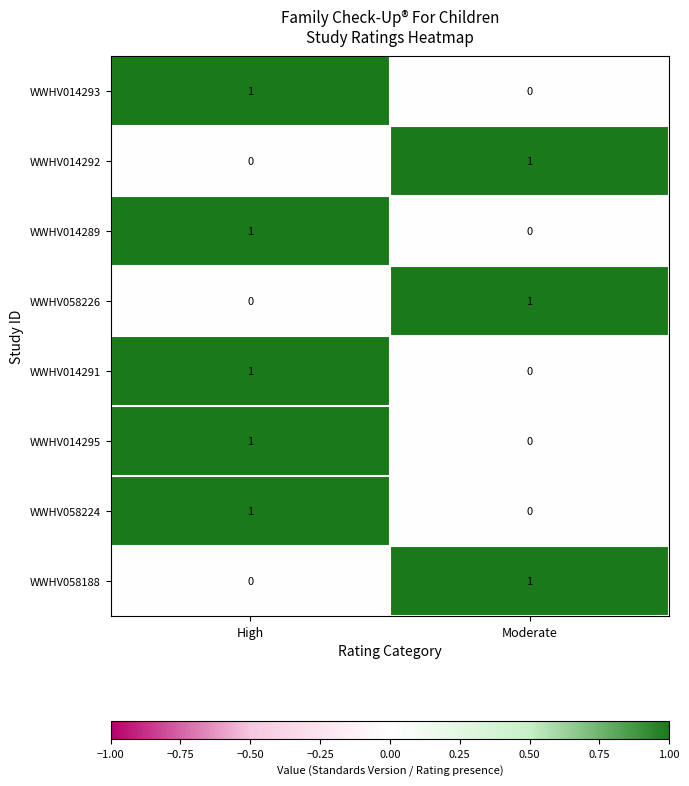

Count the number of data series in this chart.

8